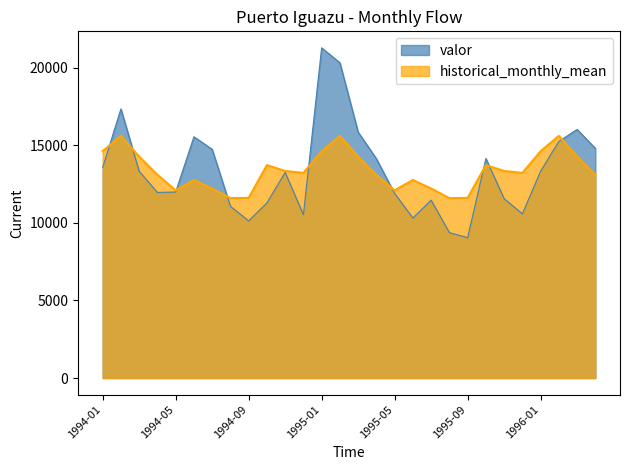

True or false: historical_monthly_mean and valor intersect in this chart.

True